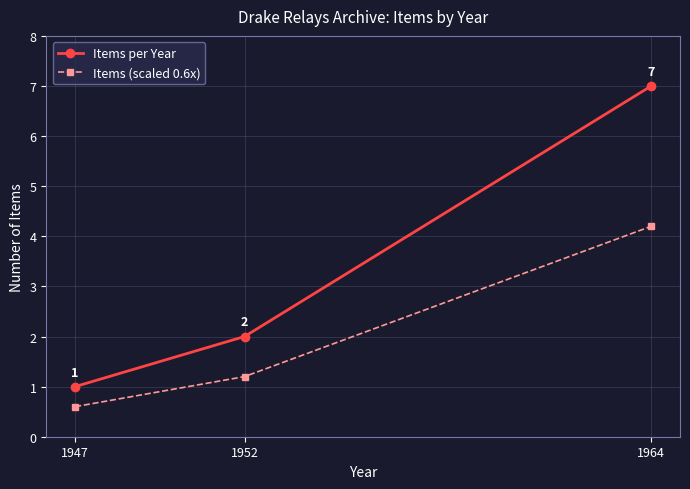

What is the difference between the highest and lowest values at 1947?

0.4